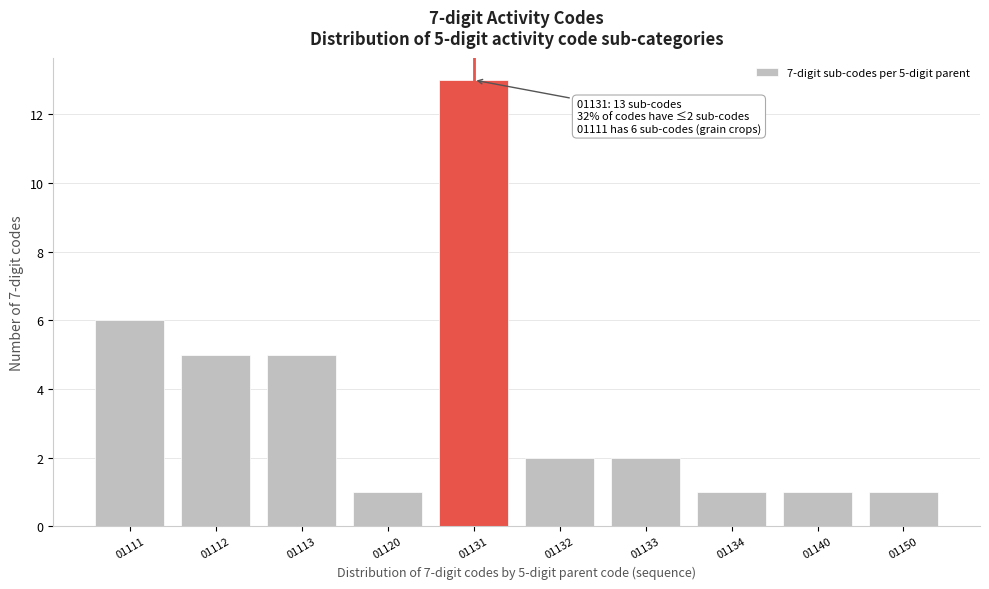

Reading left to right, transcribe all the data shown in this chart.

6	5	5	1	13	2	2	1	1	1